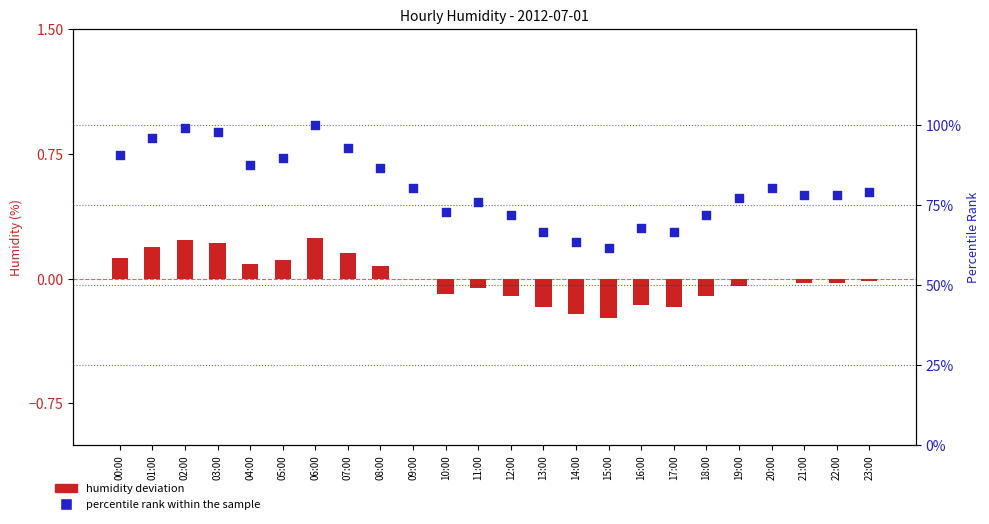

What is the total value across all series at 09:00?

80.2